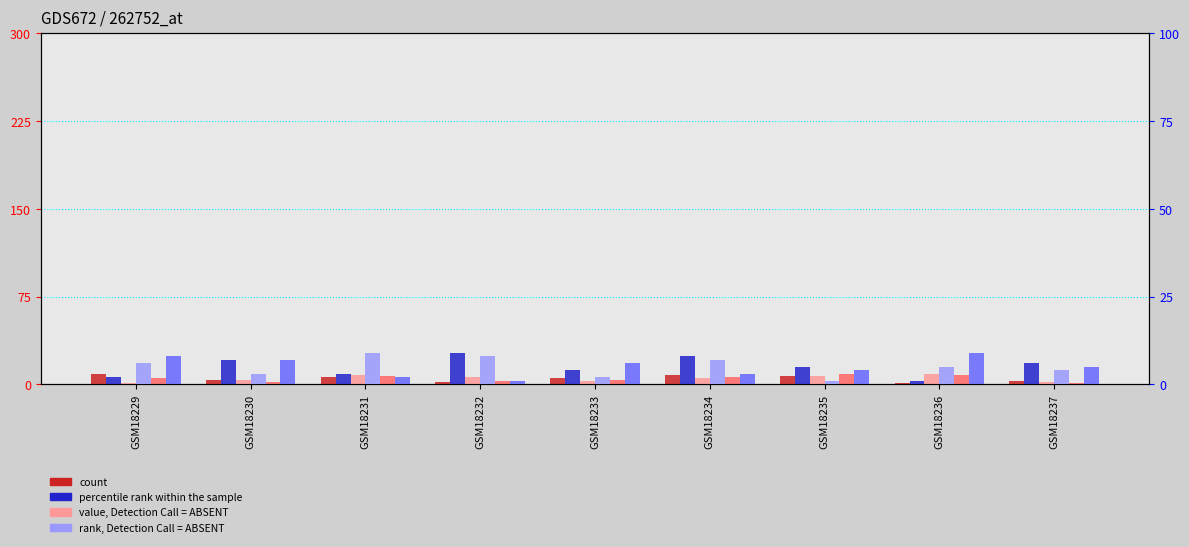

What is the value of the col_7 bar at the 3rd from the left?

3